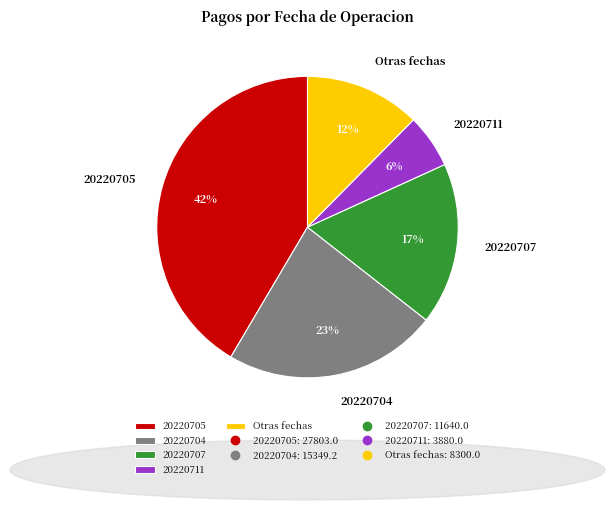

Between 20220711 and 20220704, which is larger?

20220704